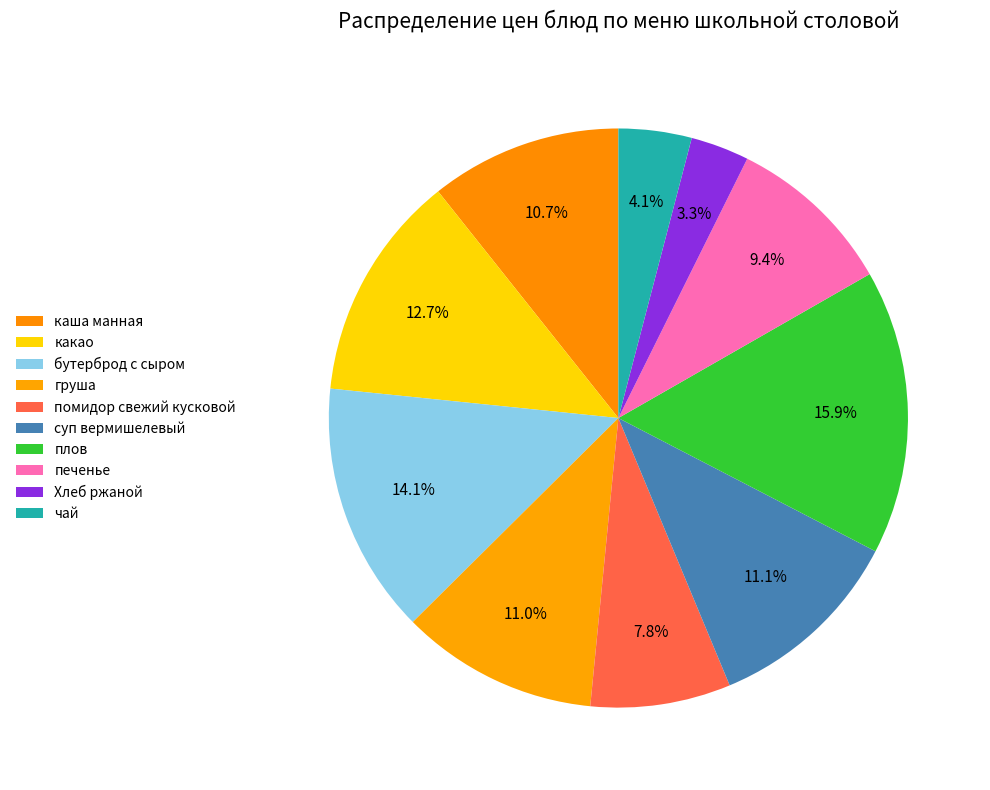

Count the number of slices in the pie.

10